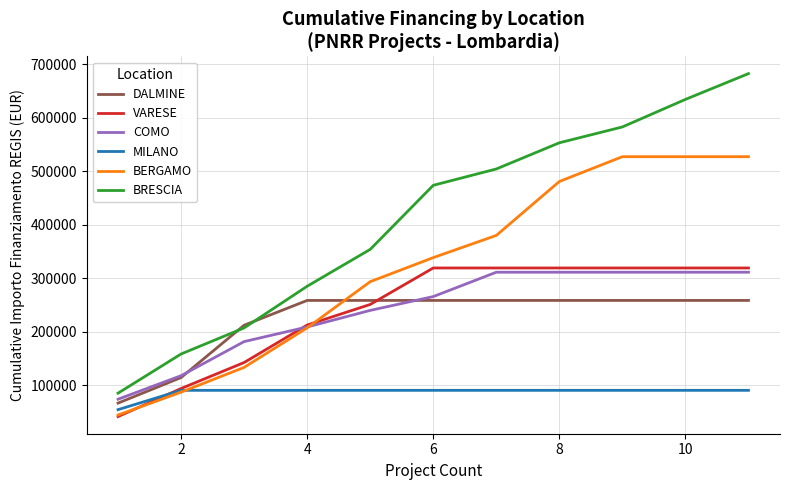

Which series has the largest range (max minus min)?

BRESCIA